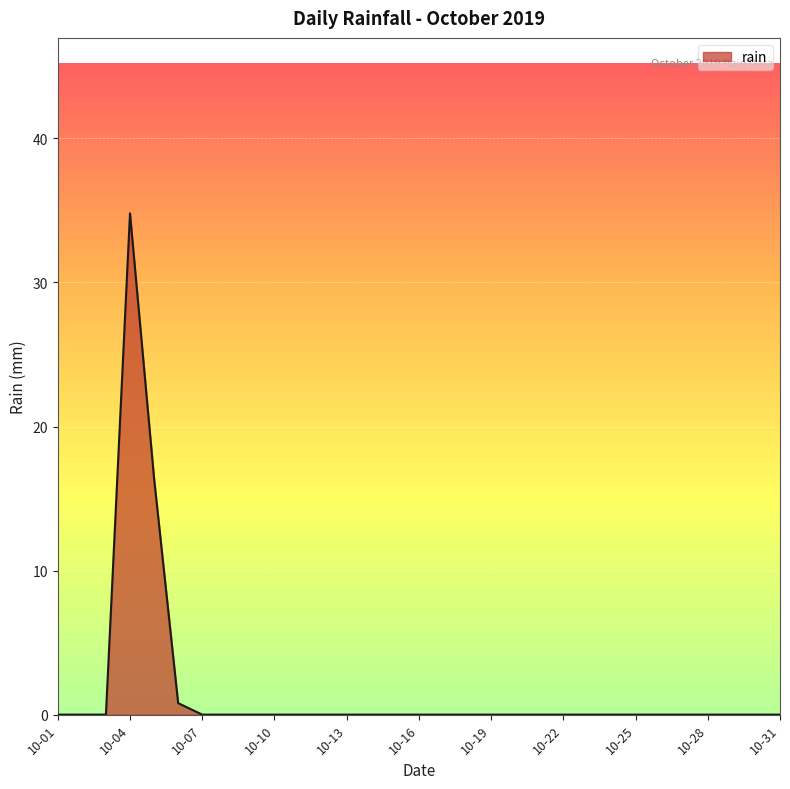

What is the difference between the second highest and minimum values?

16.4